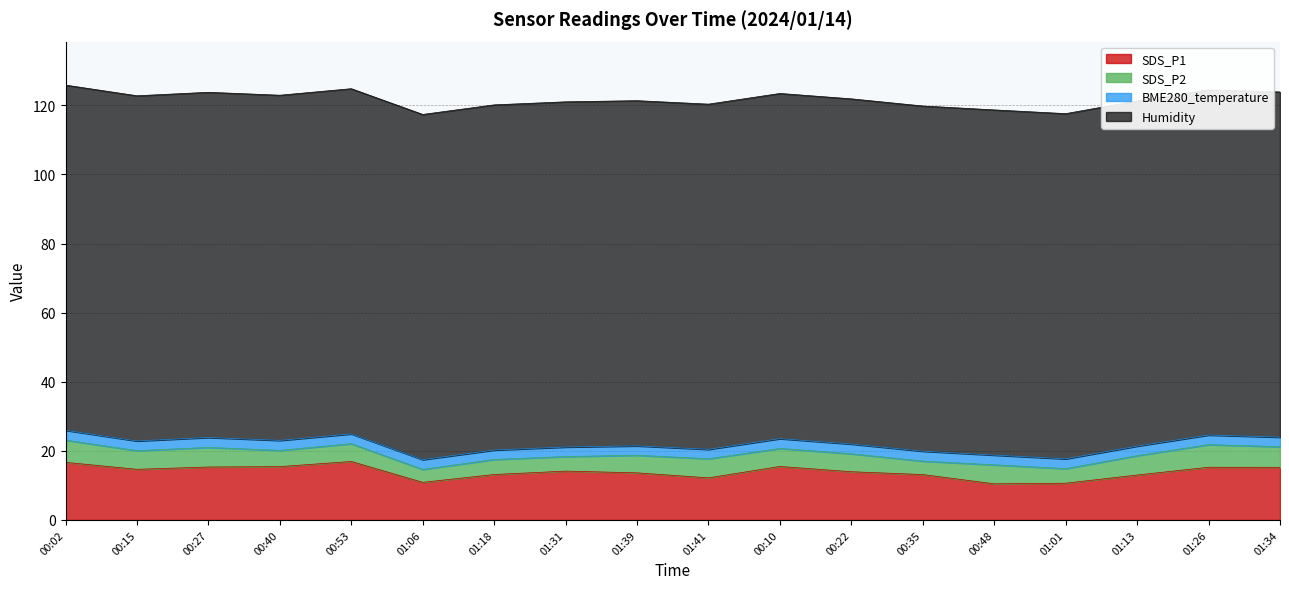

True or false: SDS_P1 and Humidity cross at least once.

False